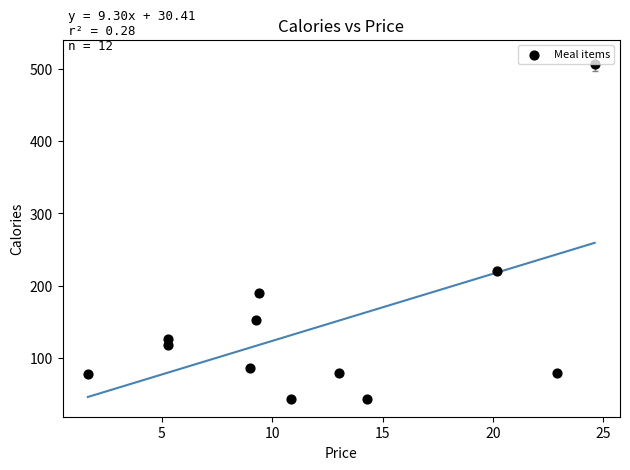

What Y value in the scatter plot is closest to 275?

220.9